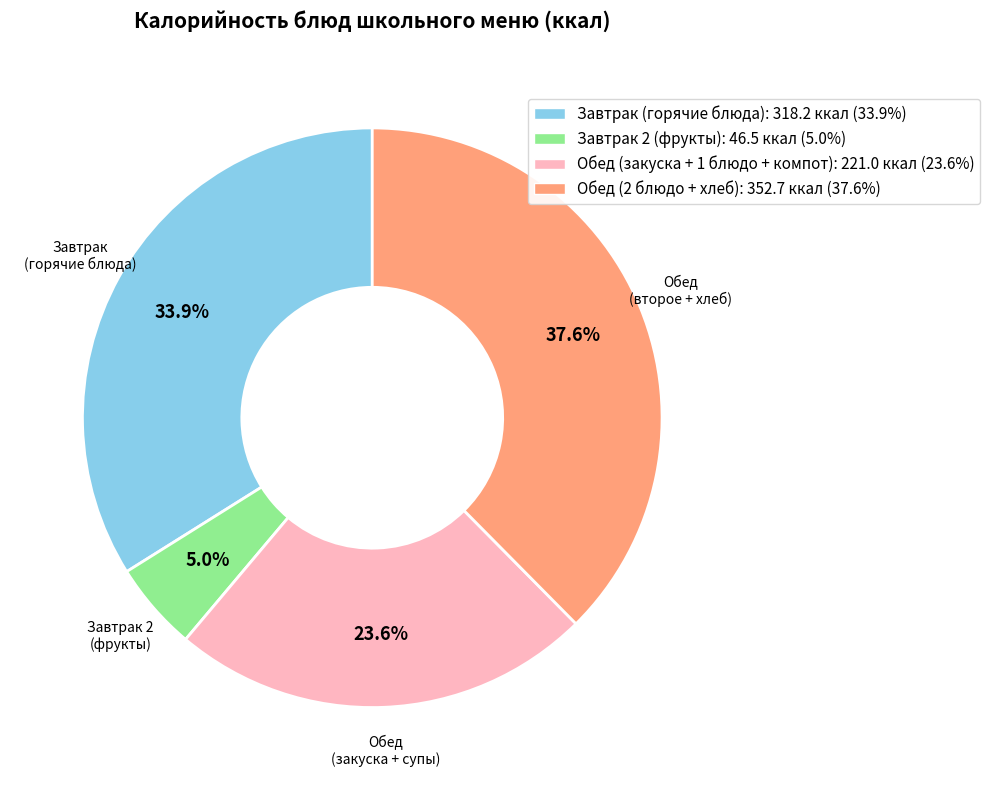

Between Завтрак 2 (фрукты) and Обед (второе + хлеб), which is larger?

Обед (второе + хлеб)